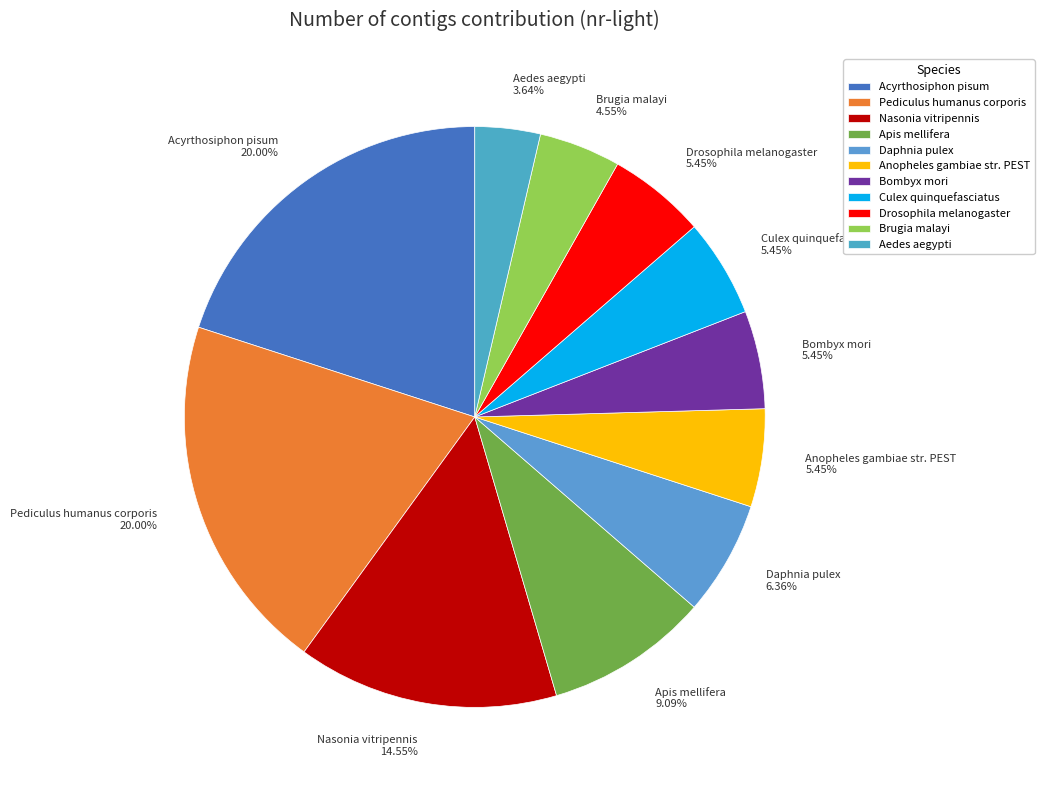

Is there any slice that represents more than half of the pie?

No